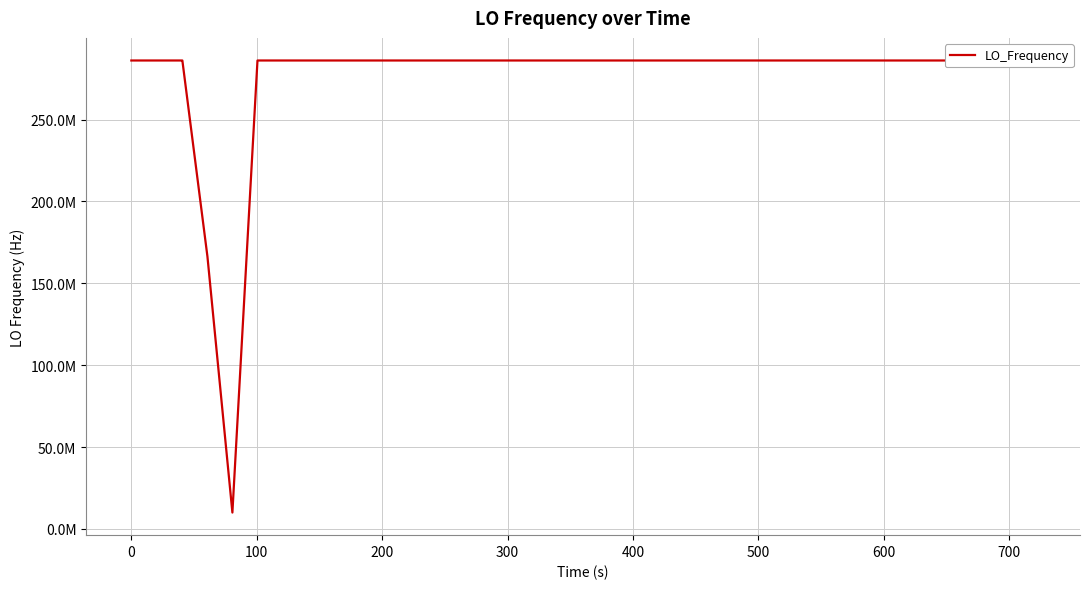

Does the chart display data point markers on the line(s)?

No